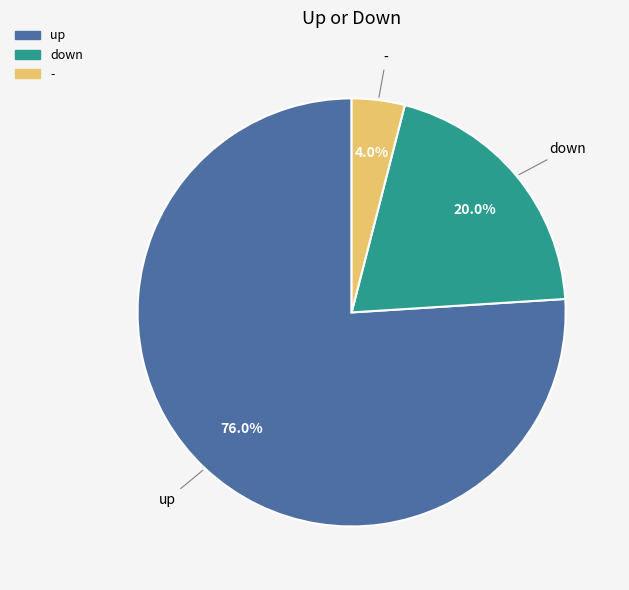

To the nearest percent, what is the combined percentage of - and down?

24%